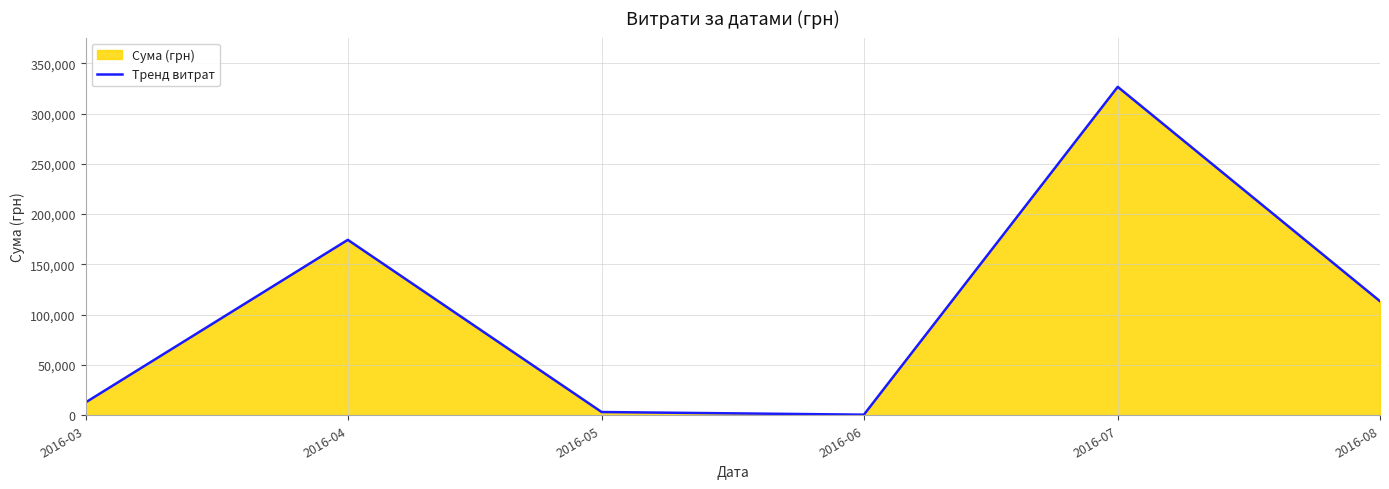

True or false: the data has more than 2 interior local peaks.

False